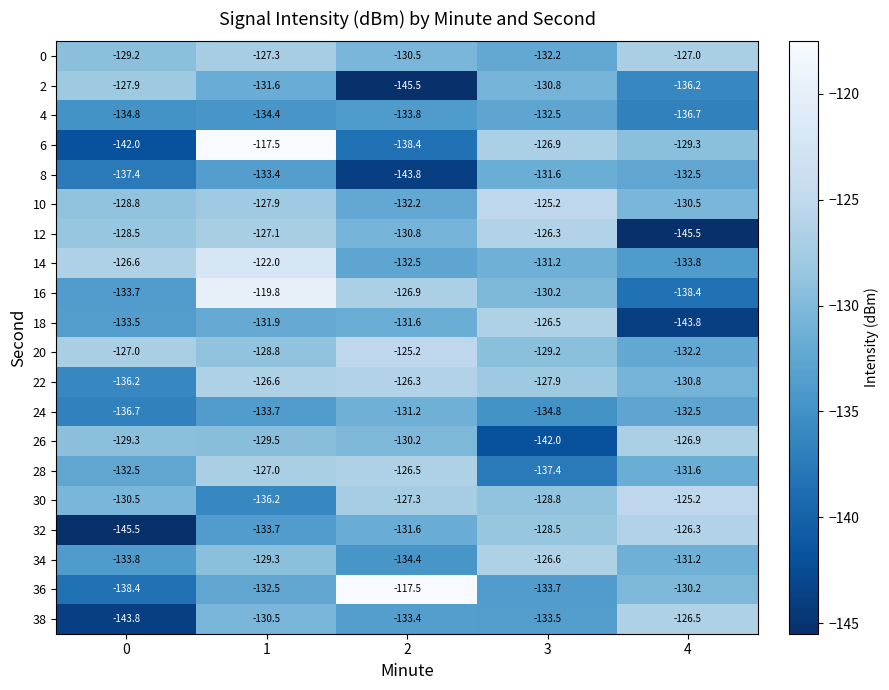

What is the difference between the maximum and minimum values in the 2 series?

17.6